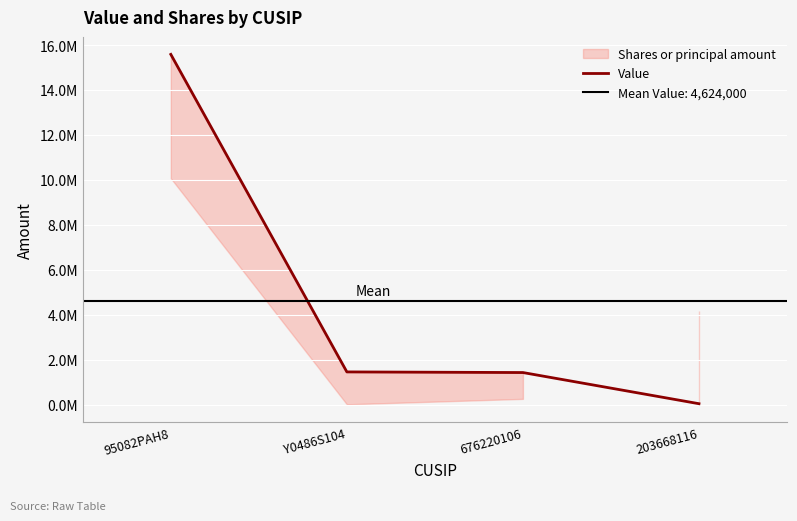

The value at Y0486S104 is 2171719. True or false?

False